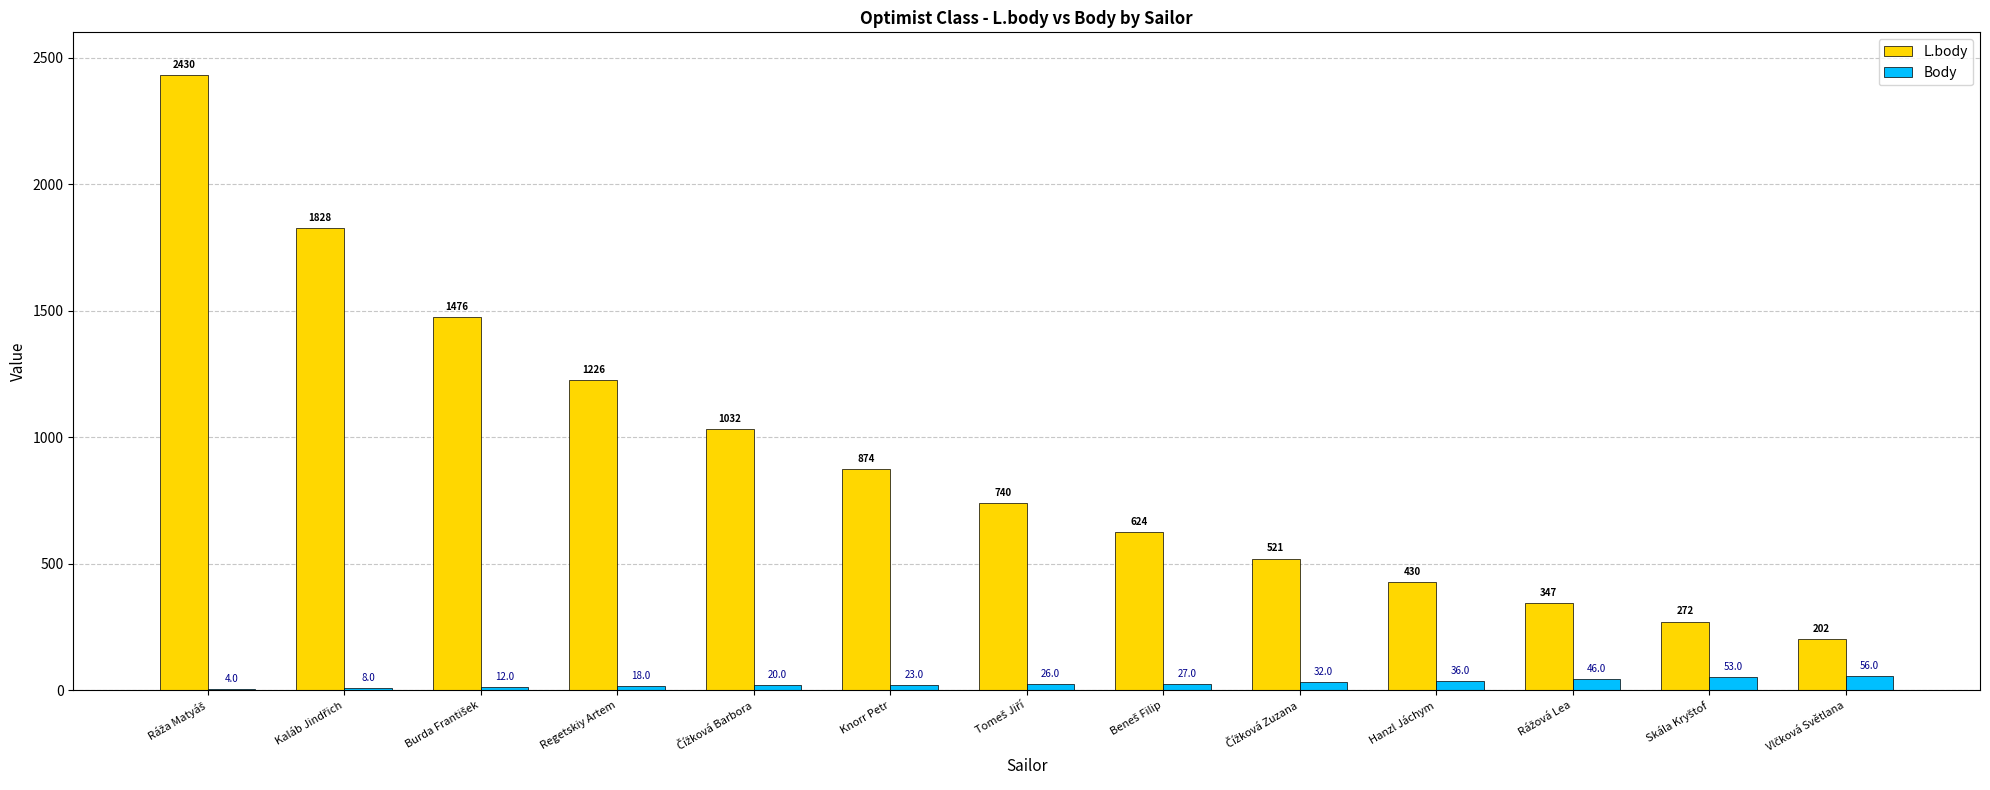

What is the average value of the Body series?

28